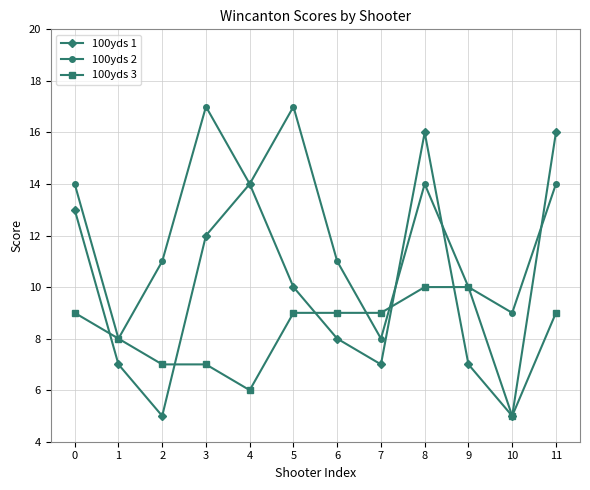

Count the number of categories in the chart.

12